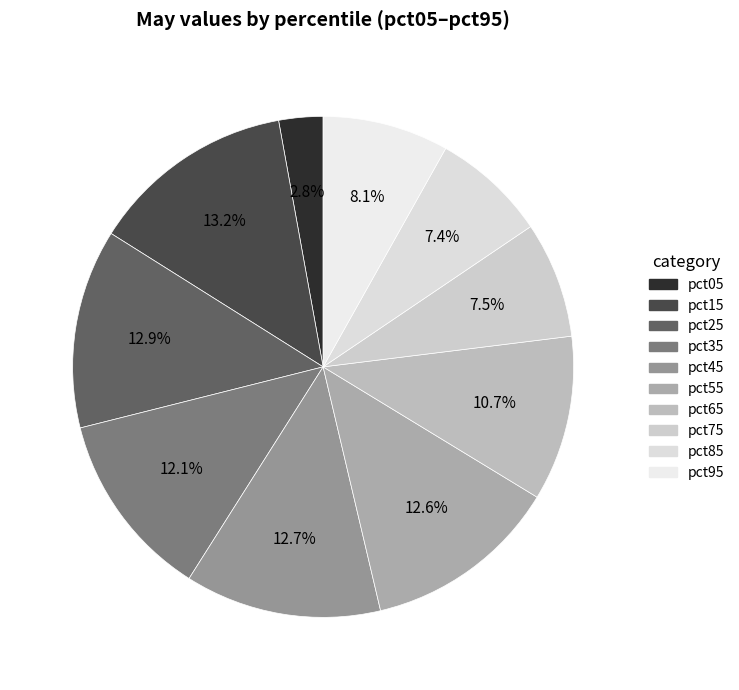

Count the number of slices in the pie.

10